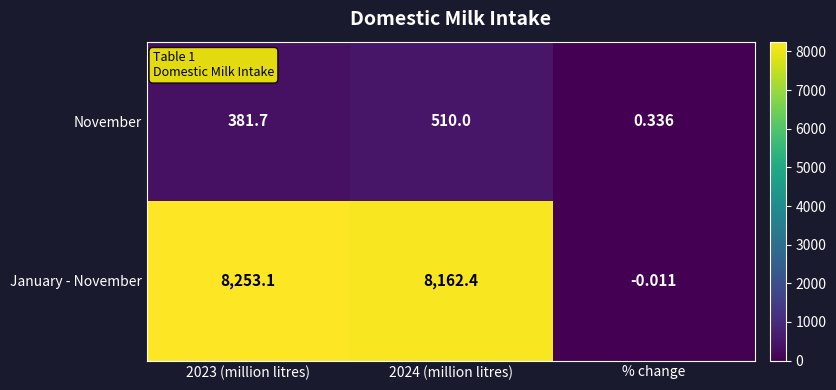

Rank the series at % change from highest to lowest value.

November, January - November